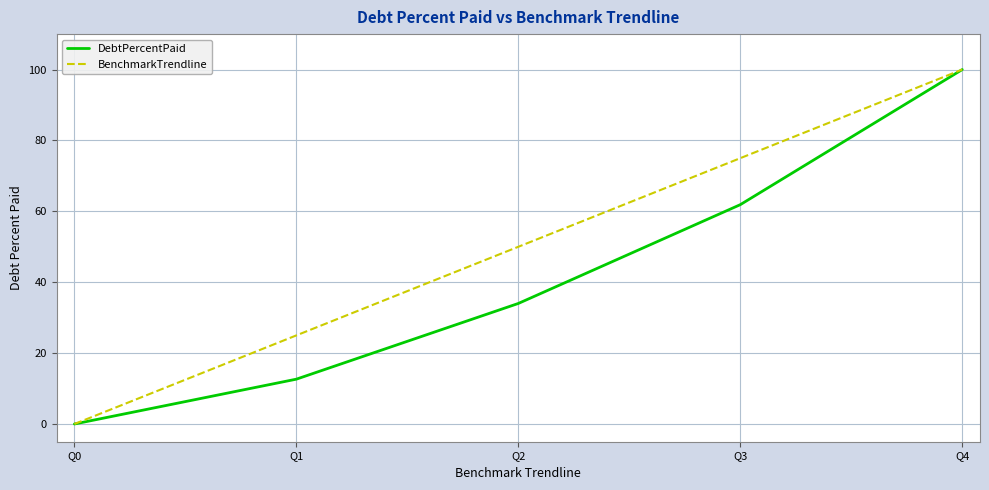

Is this an area chart (filled region under the line)?

No